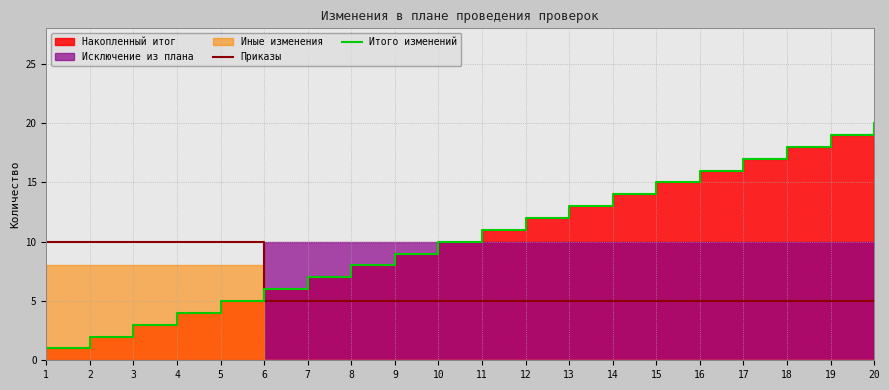

Count the Приказы values in the range 5 to 10.

20